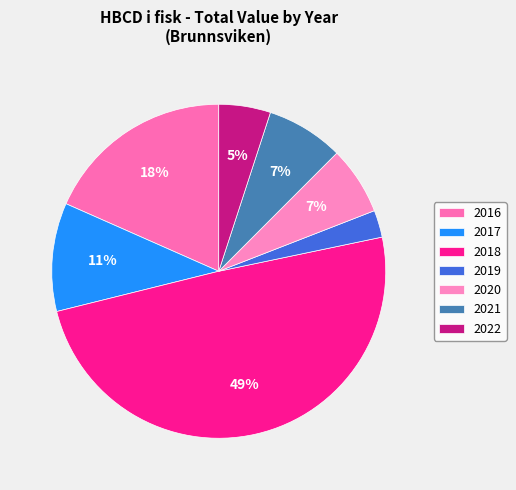

How many slices are in this pie chart?

7